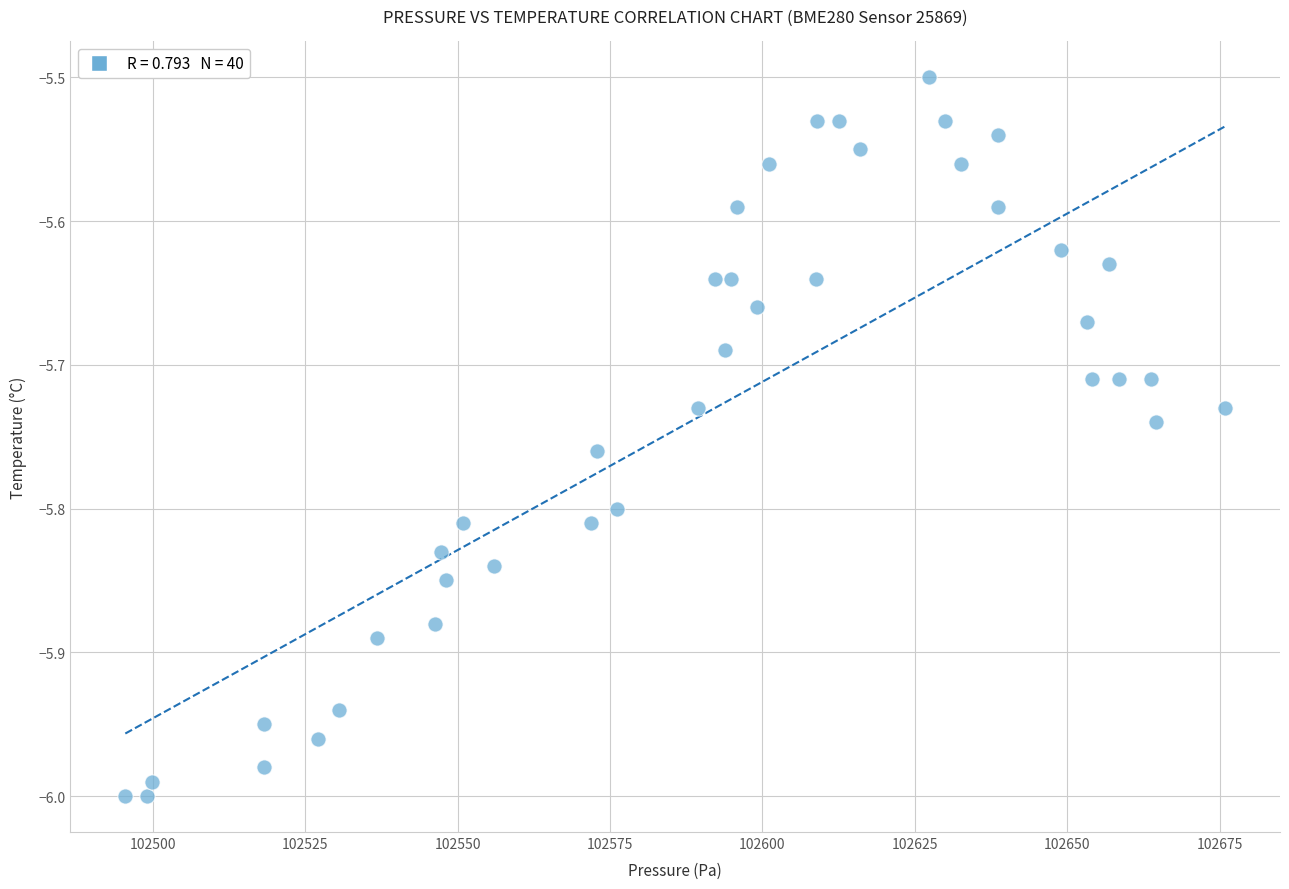

What is the range of Y values (max minus min)?

0.5